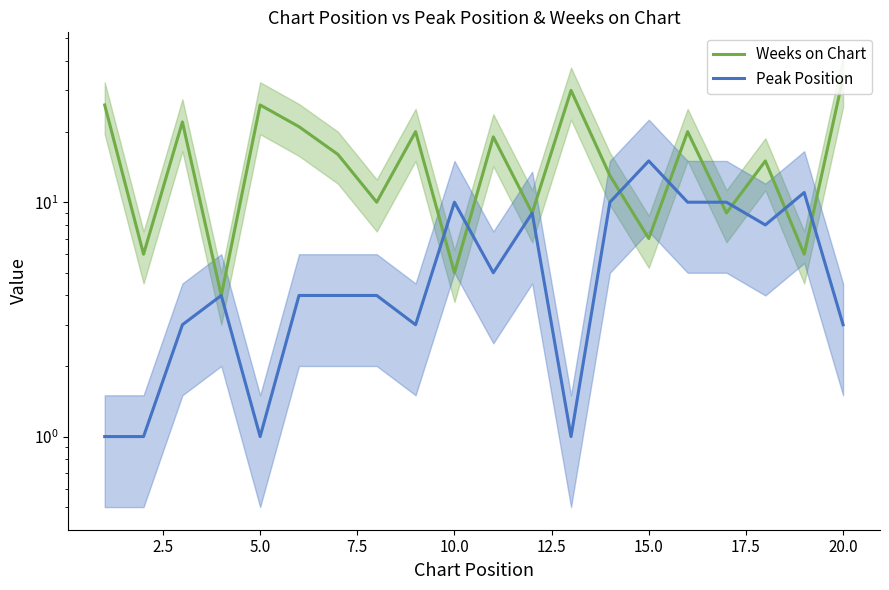

The value of Weeks on Chart at 0.0 is 14. True or false?

False